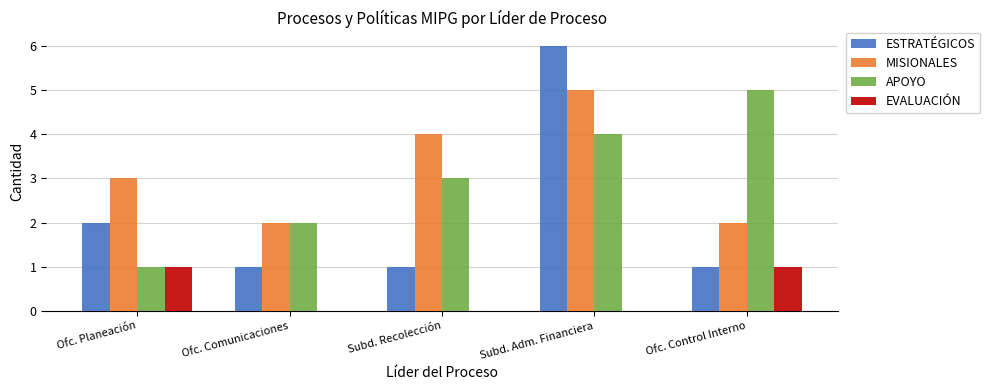

Reading left to right, transcribe all the data shown in this chart.

ESTRATÉGICOS: 2	1	1	6	1
MISIONALES: 3	2	4	5	2
APOYO: 1	2	3	4	5
EVALUACIÓN: 1	0	0	0	1